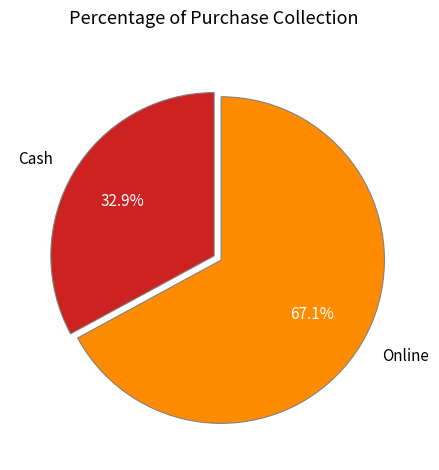

To the nearest percent, what percentage of the pie is Cash?

33%